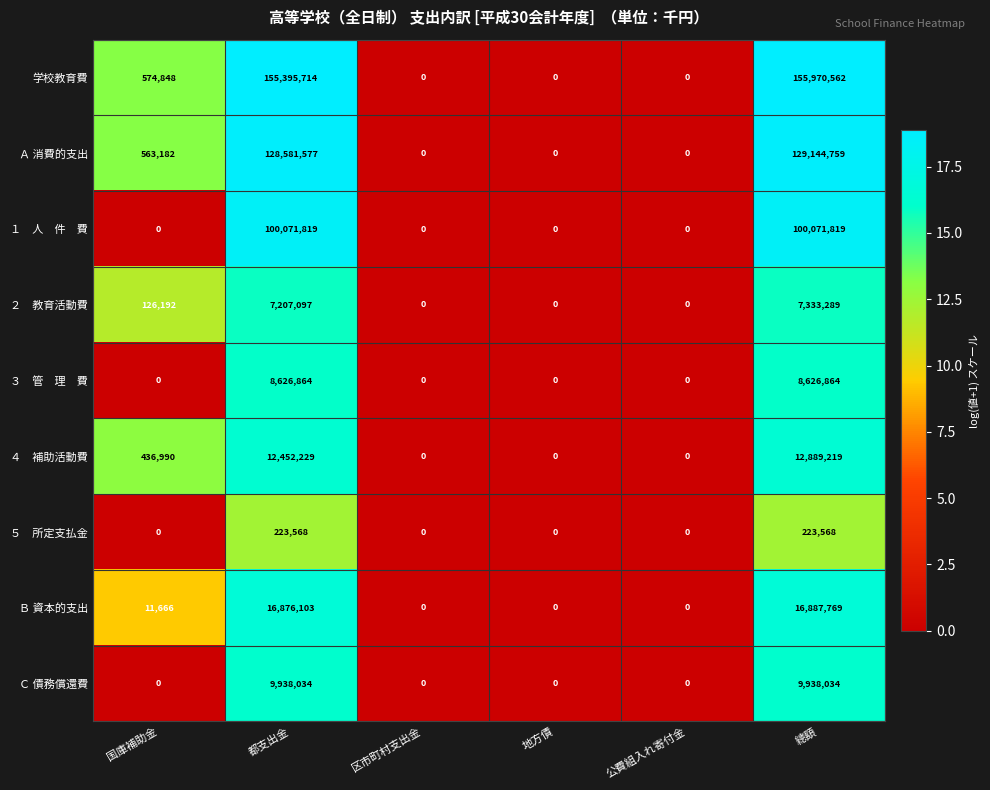

Which series has the largest total across all categories?

学校教育費